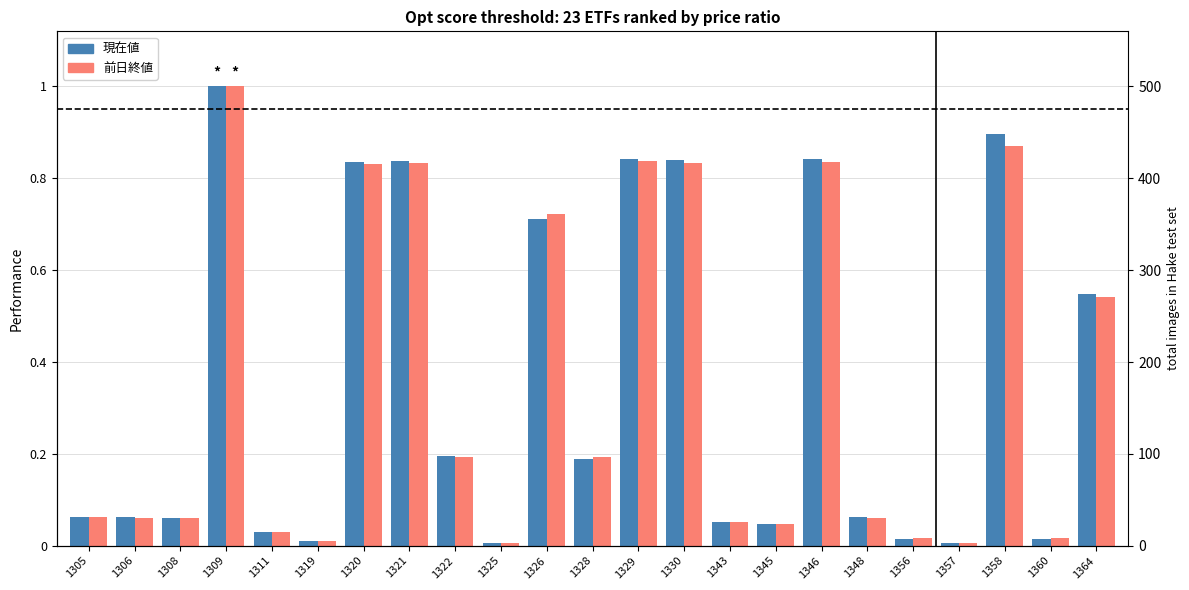

Reading right to left, transcribe all the data shown in this chart.

現在値: 1364=0.5	1360=0.0	1358=0.9	1357=0.0	1356=0.0	1348=0.1	1346=0.8	1345=0.0	1343=0.1	1330=0.8	1329=0.8	1328=0.2	1326=0.7	1325=0.0	1322=0.2	1321=0.8	1320=0.8	1319=0.0	1311=0.0	1309=1.0	1308=0.1	1306=0.1	1305=0.1
前日終値: 1364=0.5	1360=0.0	1358=0.9	1357=0.0	1356=0.0	1348=0.1	1346=0.8	1345=0.0	1343=0.1	1330=0.8	1329=0.8	1328=0.2	1326=0.7	1325=0.0	1322=0.2	1321=0.8	1320=0.8	1319=0.0	1311=0.0	1309=1.0	1308=0.1	1306=0.1	1305=0.1